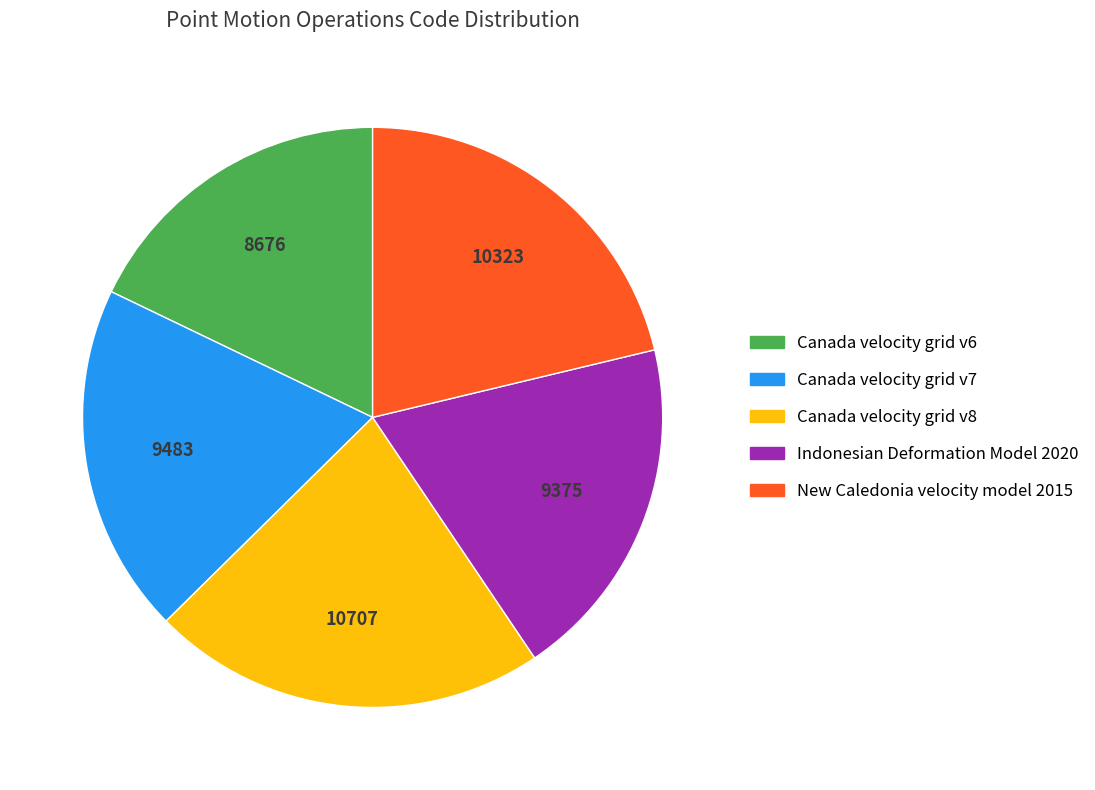

True or false: New Caledonia velocity model 2015 accounts for 21% of the total.

True